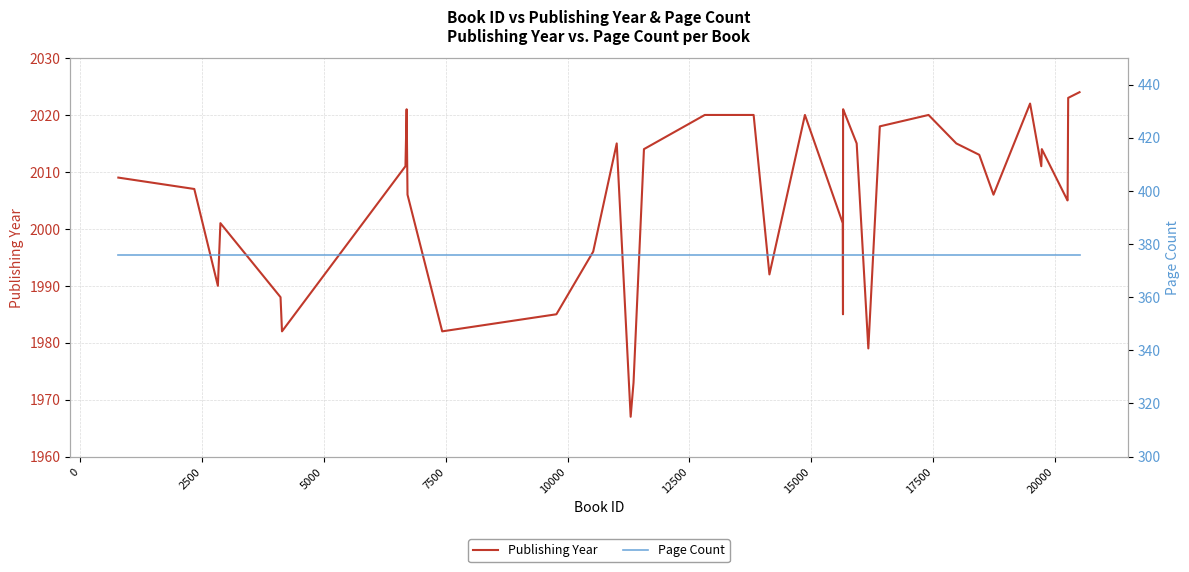

List the series in order of their peak value, lowest first.

Page Count, Publishing Year